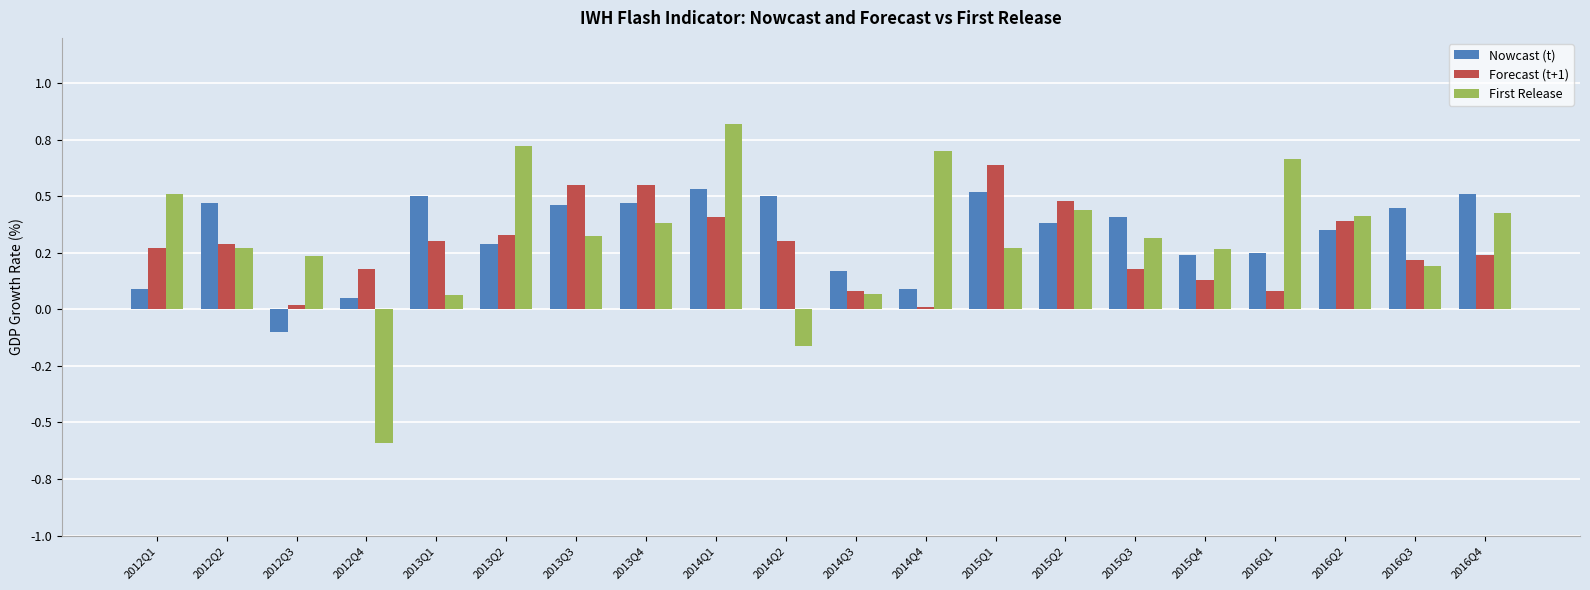

List the series in order of their peak value, highest first.

First Release, Forecast (t+1), Nowcast (t)